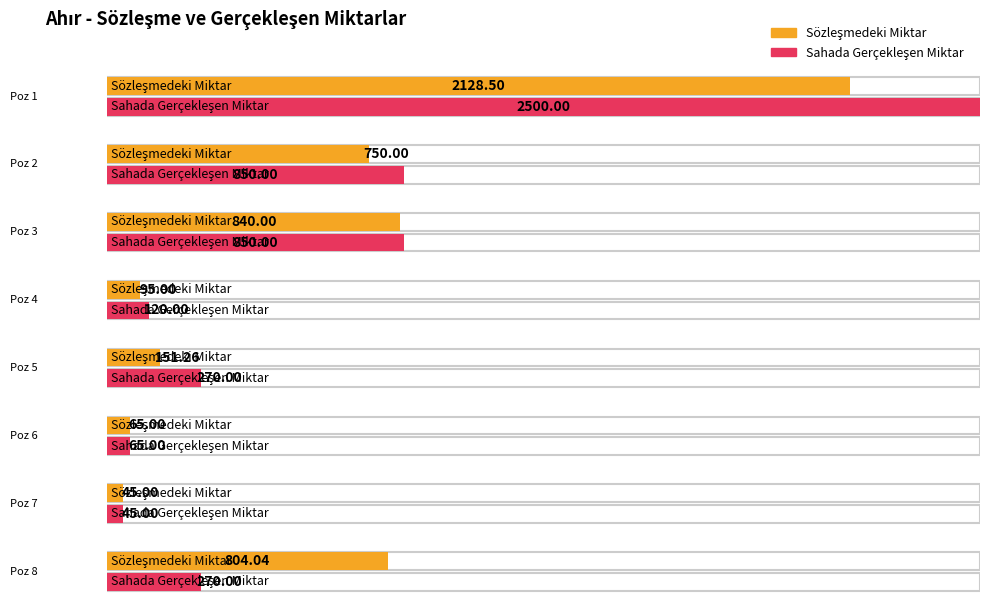

Which series changed the most between Poz 2 and Poz 7?

Sahada Gerçekleşen Miktar